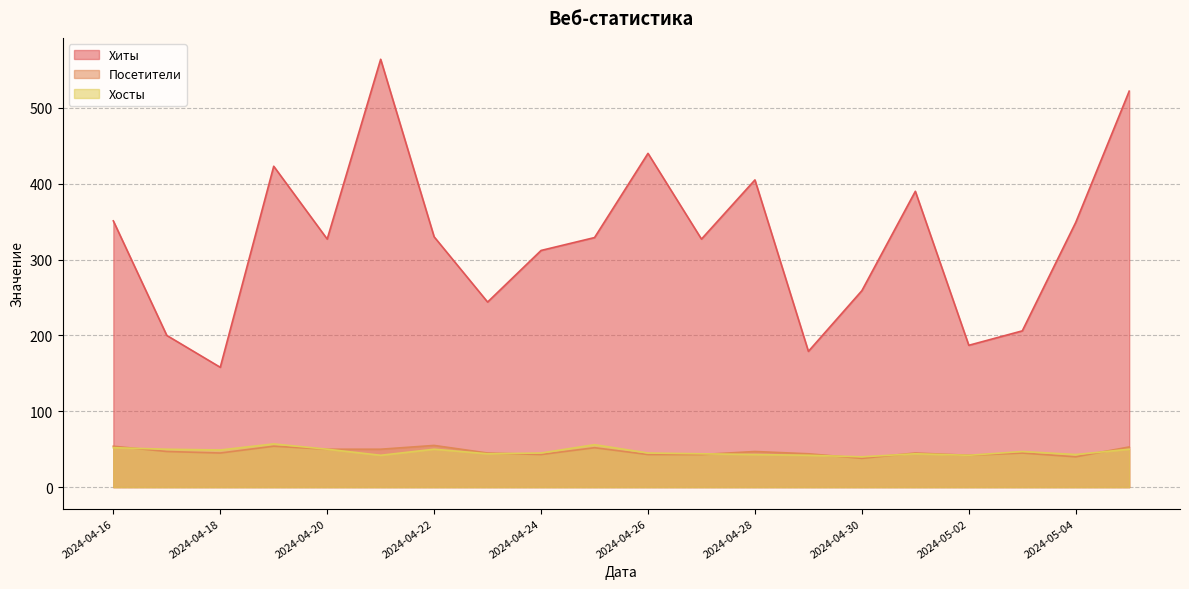

What is the difference between the highest and lowest values at 2024-04-30?

221